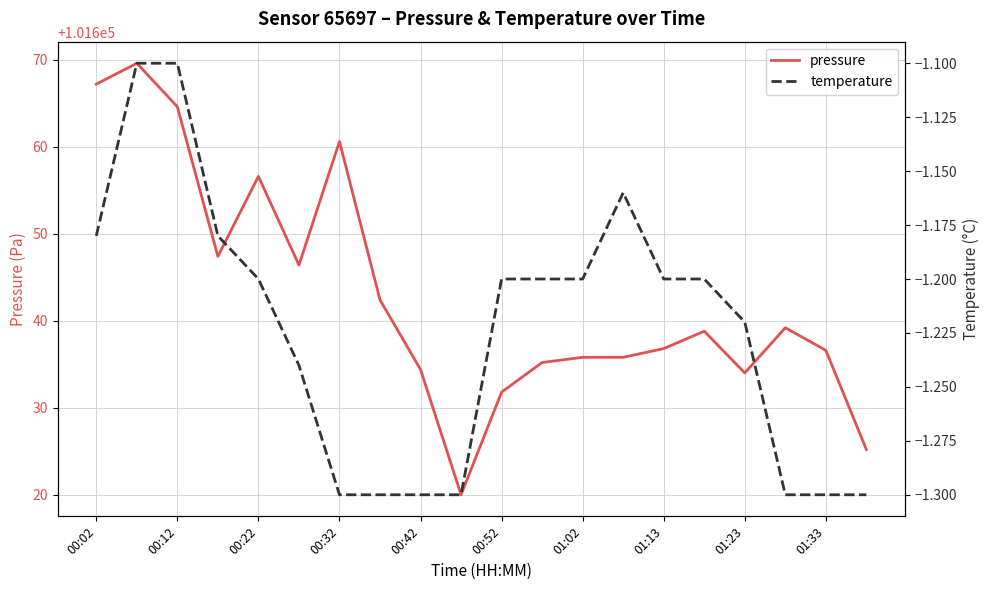

True or false: temperature and pressure cross at least once.

False